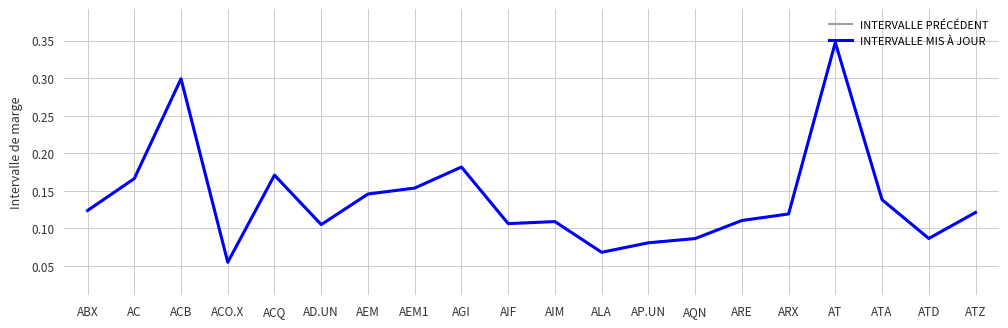

What position from the left is AD.UN?

6